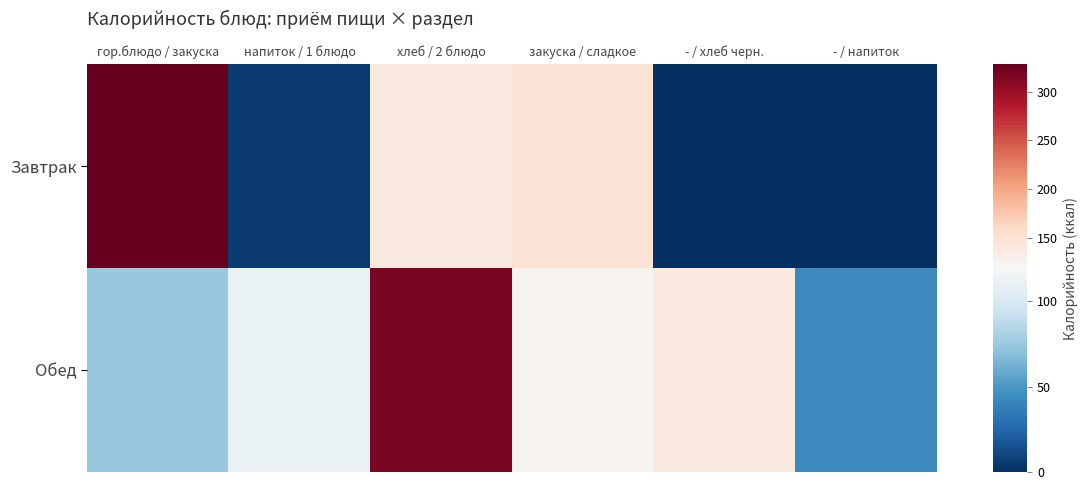

What is the difference between the highest and lowest values at закуска / сладкое?

22.9